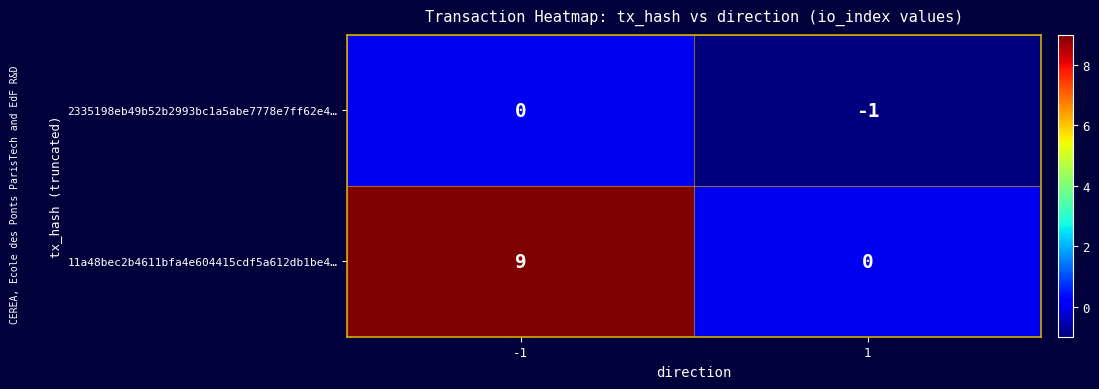

How many distinct data groups are displayed?

2